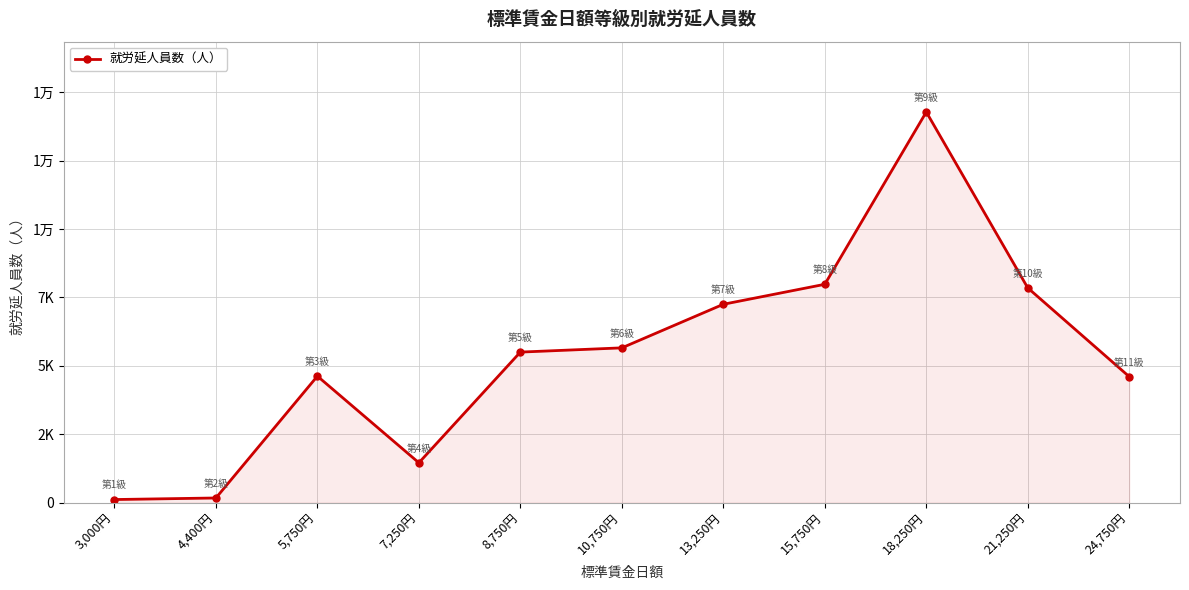

Where is the first local minimum?

7,250円